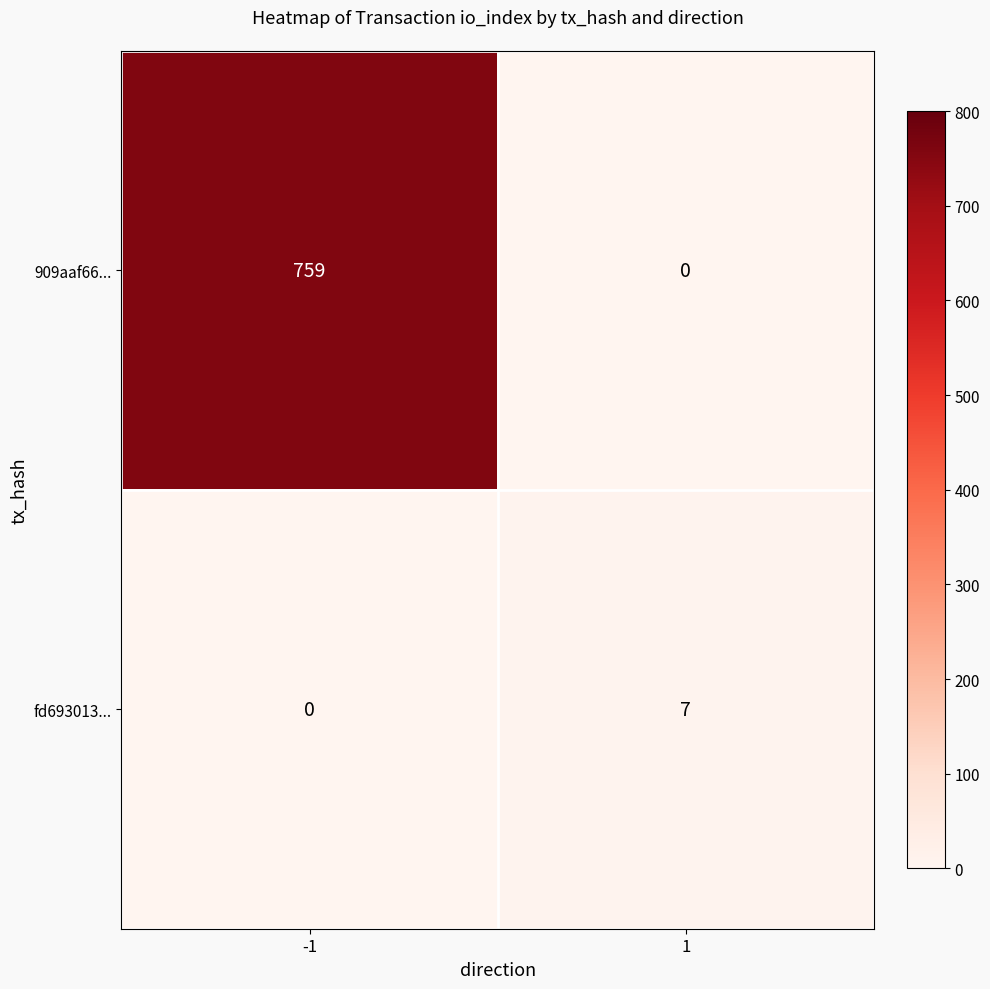

How many data points does each series have?

2